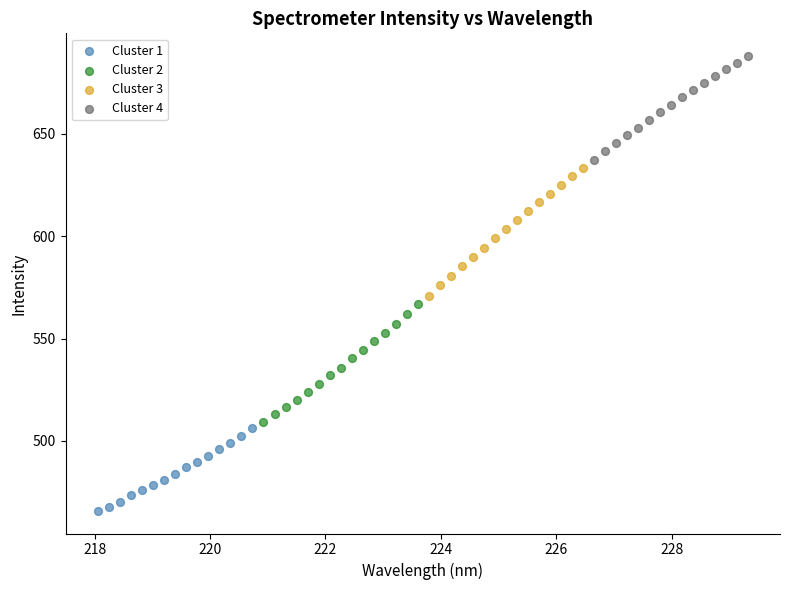

What are all the series names shown in the legend?

Cluster 1, Cluster 2, Cluster 3, Cluster 4